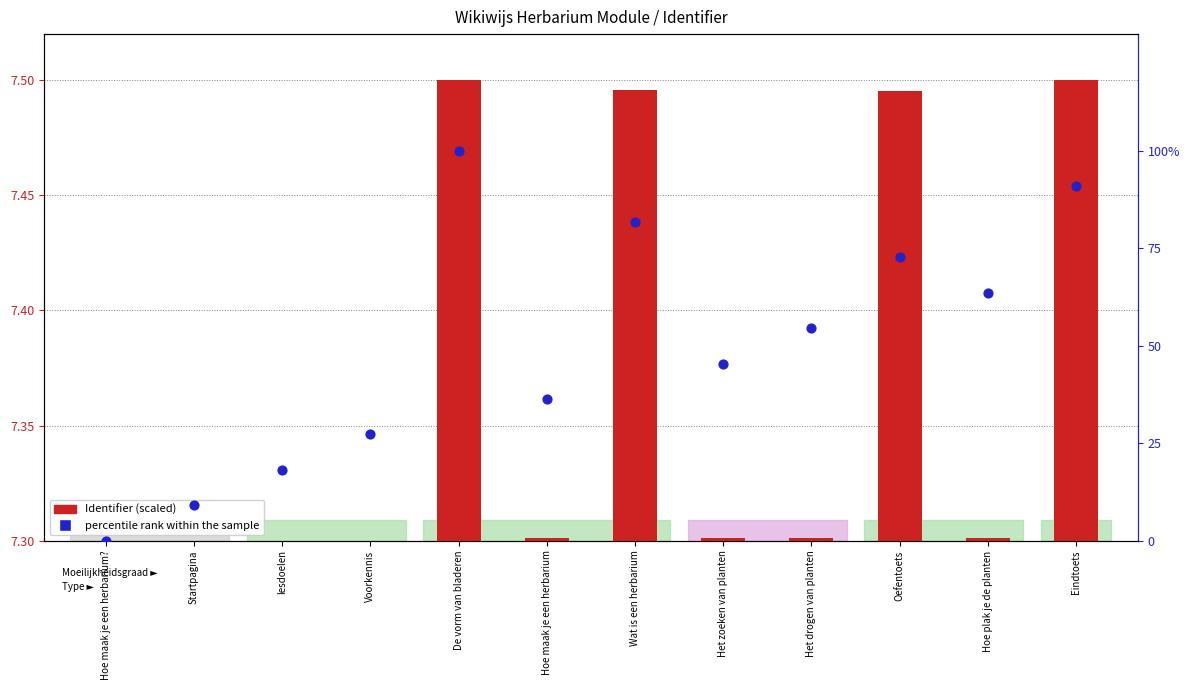

What is the ratio of the value at Voorkennis to the value at Oefentoets?

0.4